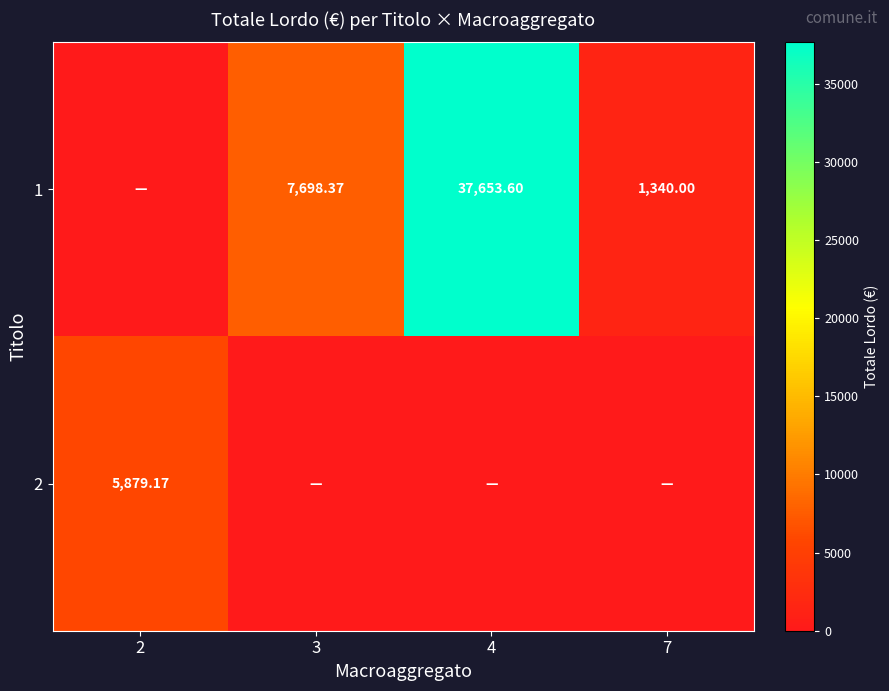

At which label is 2 closest to 2939?

3